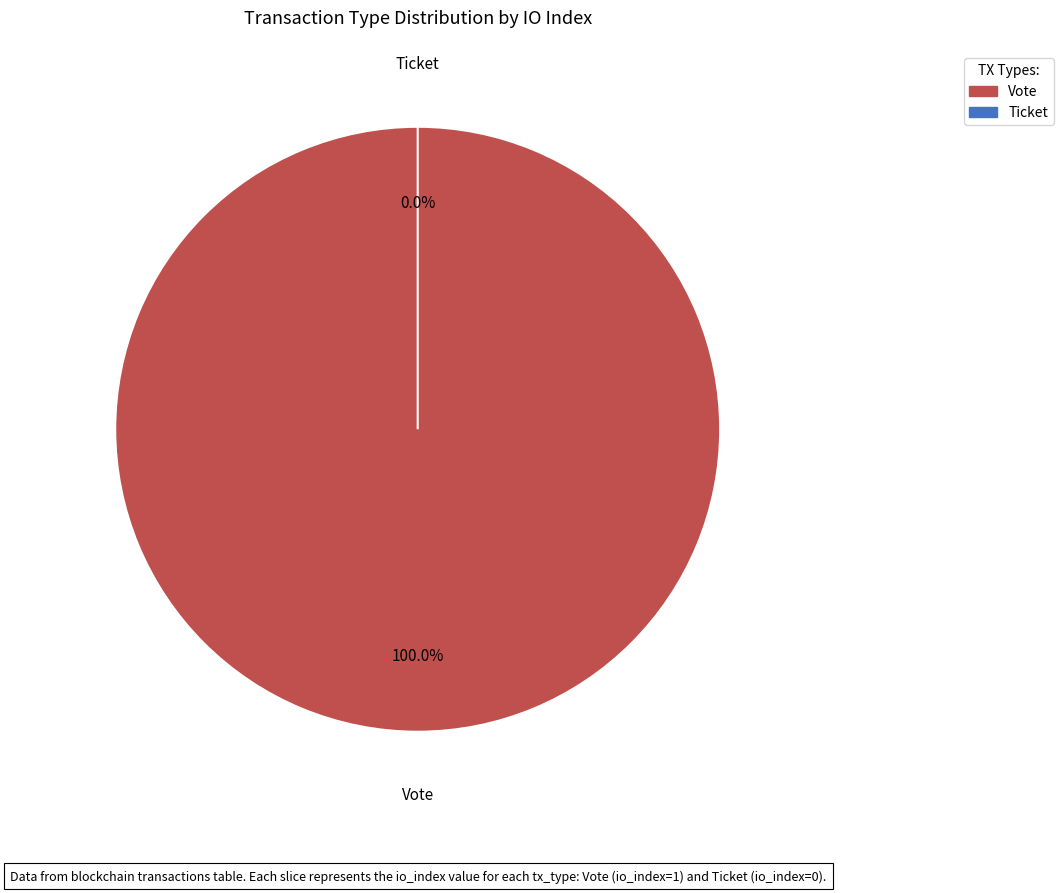

To the nearest percent, what percentage of the pie is Vote?

100%